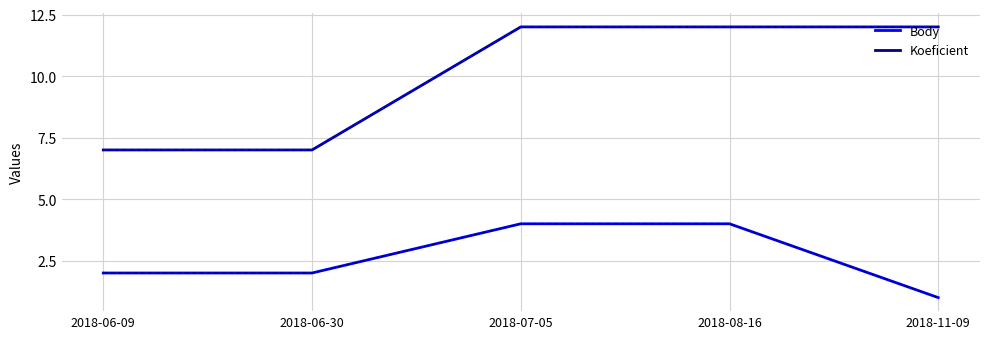

Count the Koeficient values in the range 7 to 12.

5